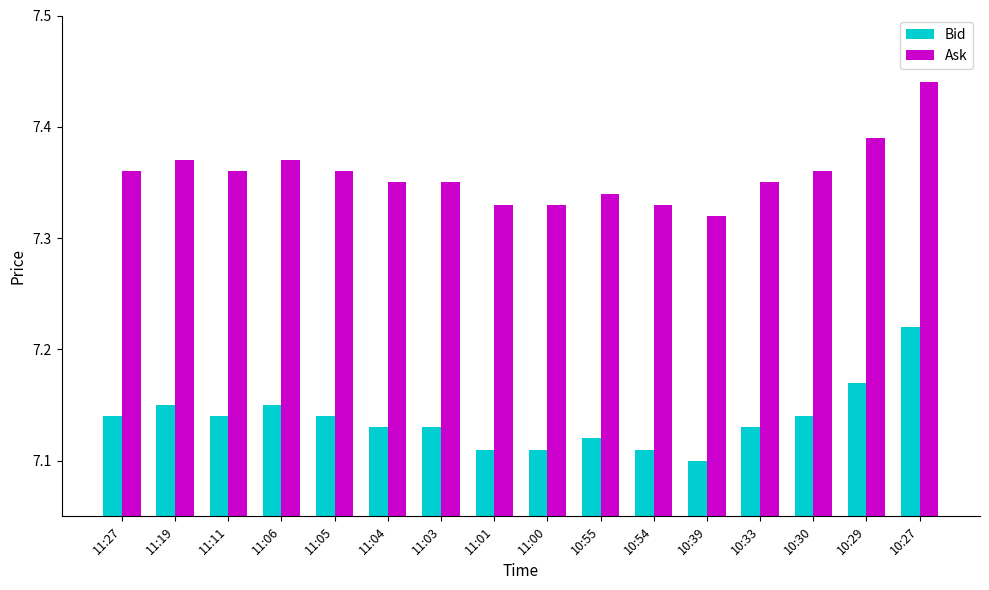

How many categories are shown in the chart?

16